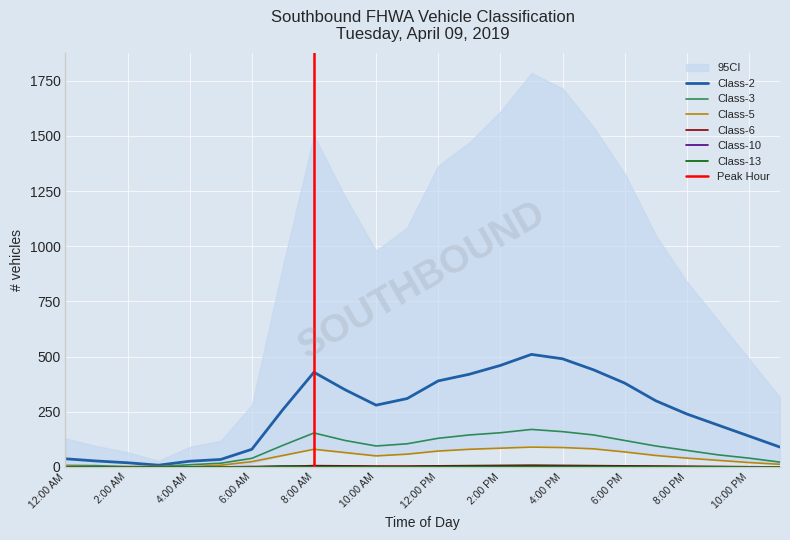

True or false: Class-10 and Class-2 intersect in this chart.

False